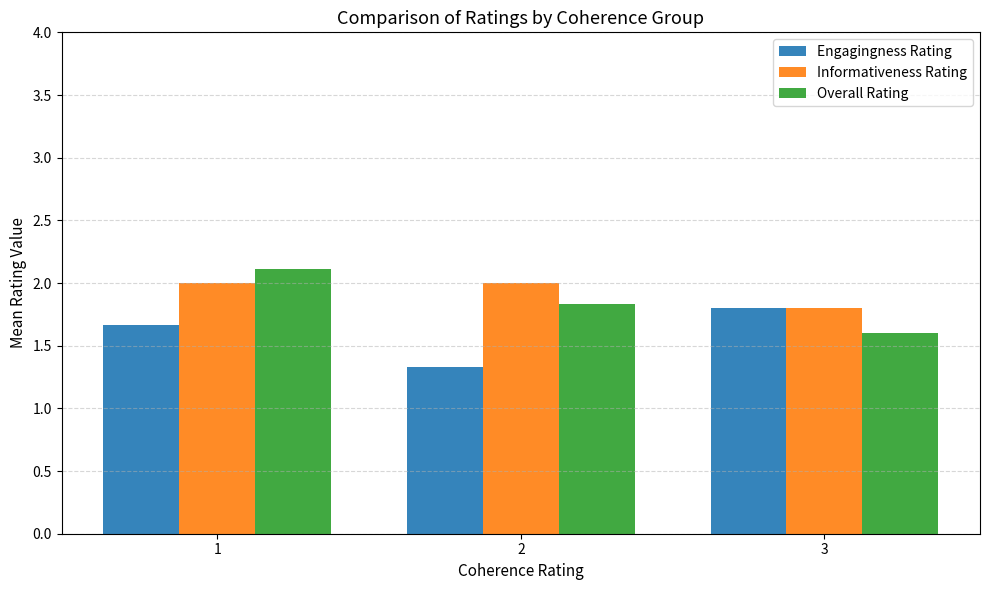

The Informativeness Rating series shows 2.0 at 1. True or false?

True